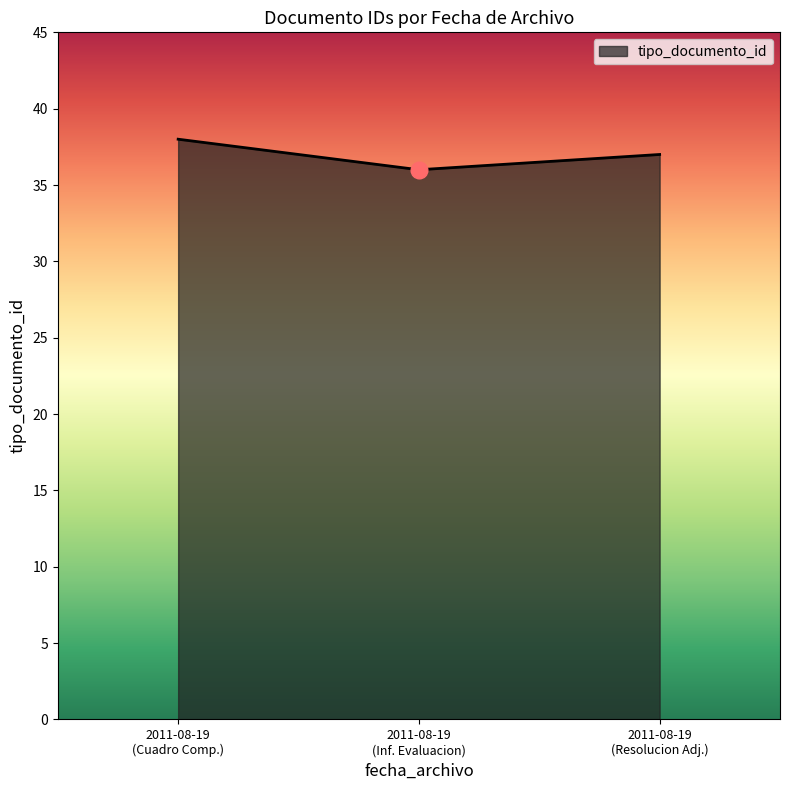

What is the sum of all values?

111